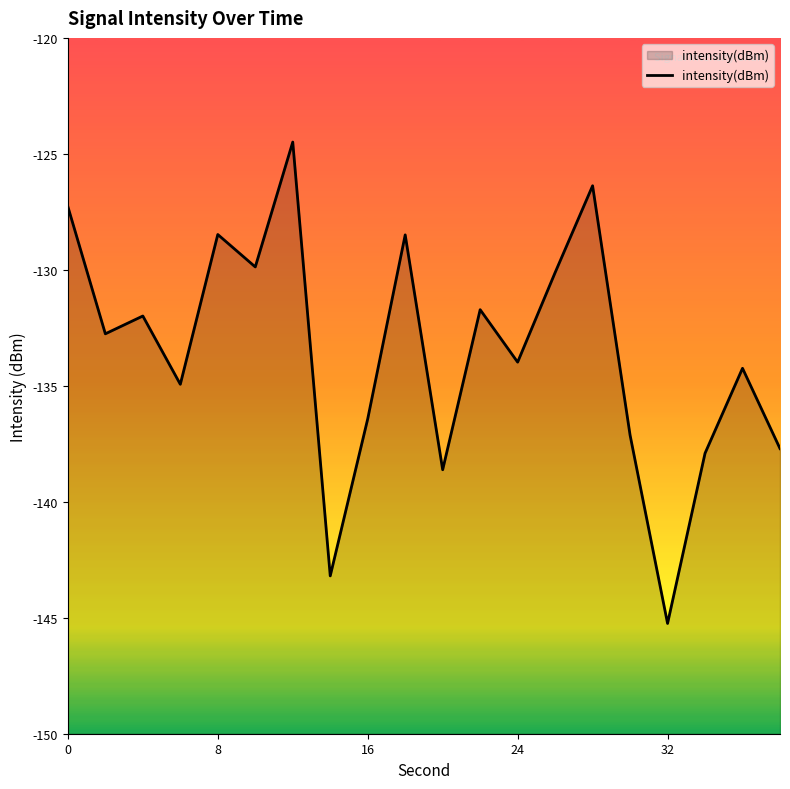

What is the minimum value shown in the chart?

-145.2